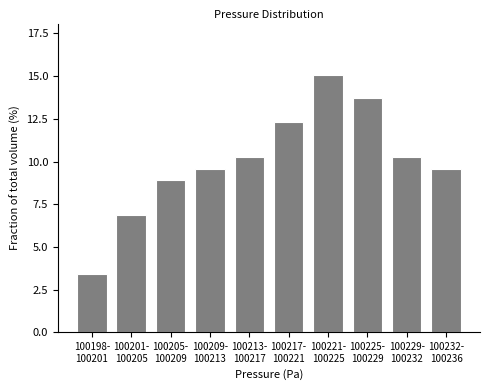

Reading left to right, transcribe all the data shown in this chart.

3.4	6.8	8.9	9.6	10.3	12.3	15.1	13.7	10.3	9.6